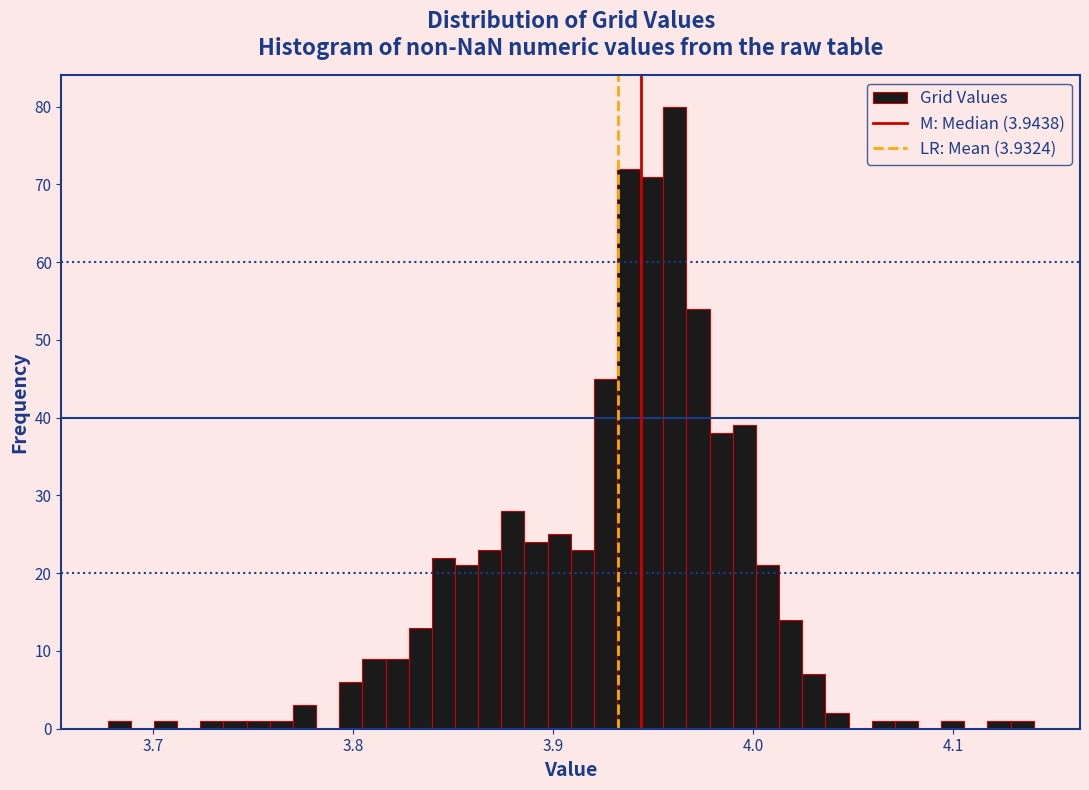

Around what value on the x-axis is the tallest bar? Give the approximate position of its centre, as read against the axis.

3.96